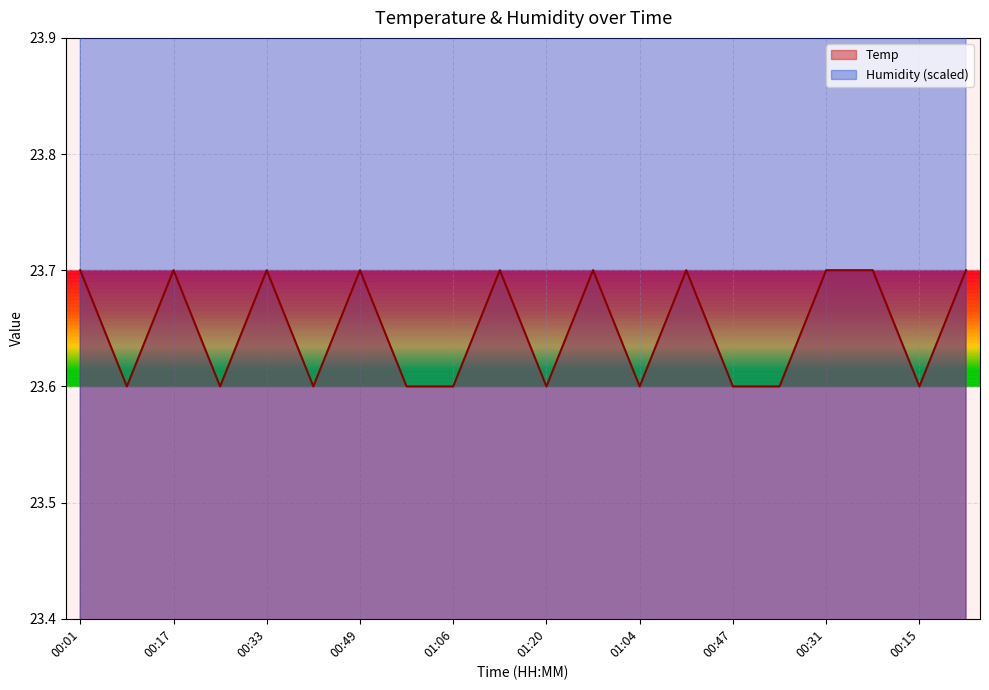

True or false: Temp and Humidity cross at least once.

False